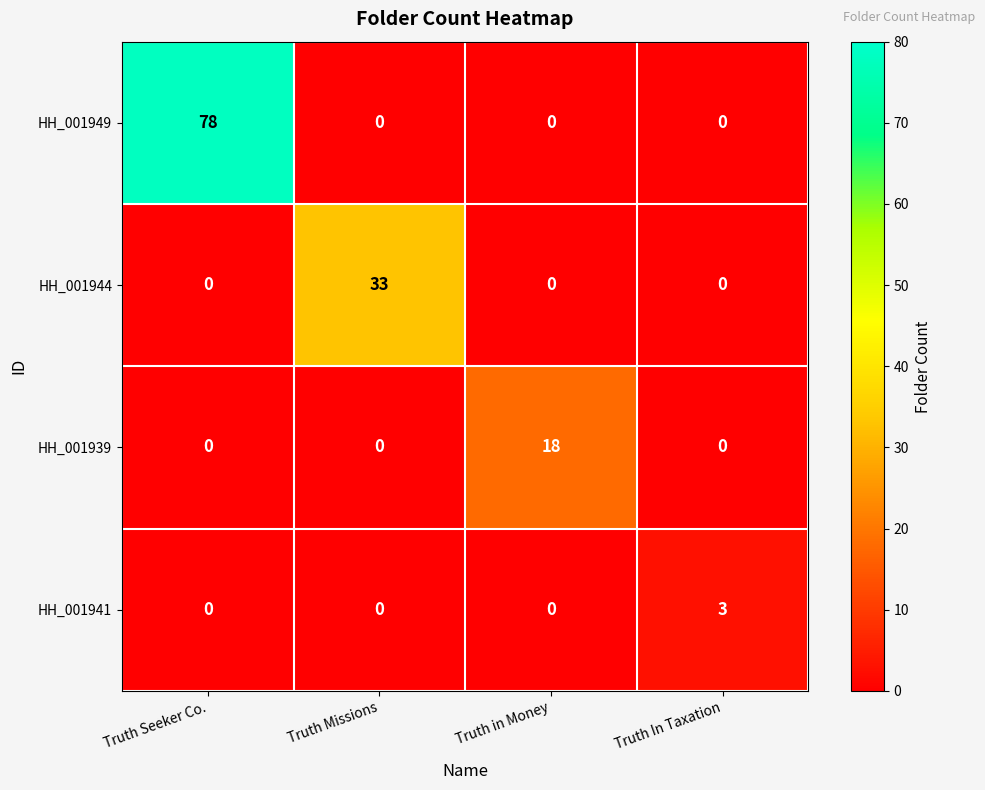

Reading left to right, list all the values displayed in this chart.

HH_001949: 78	0	0	0
HH_001944: 0	33	0	0
HH_001939: 0	0	18	0
HH_001941: 0	0	0	3